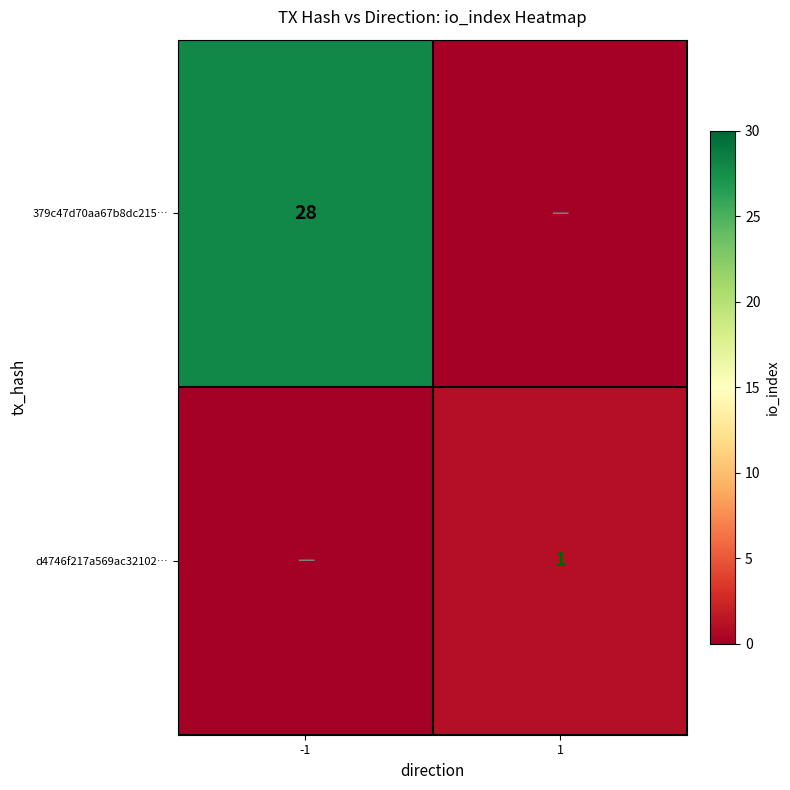

Is it true that d4746f217a569ac32102… equals 1 at 1?

True